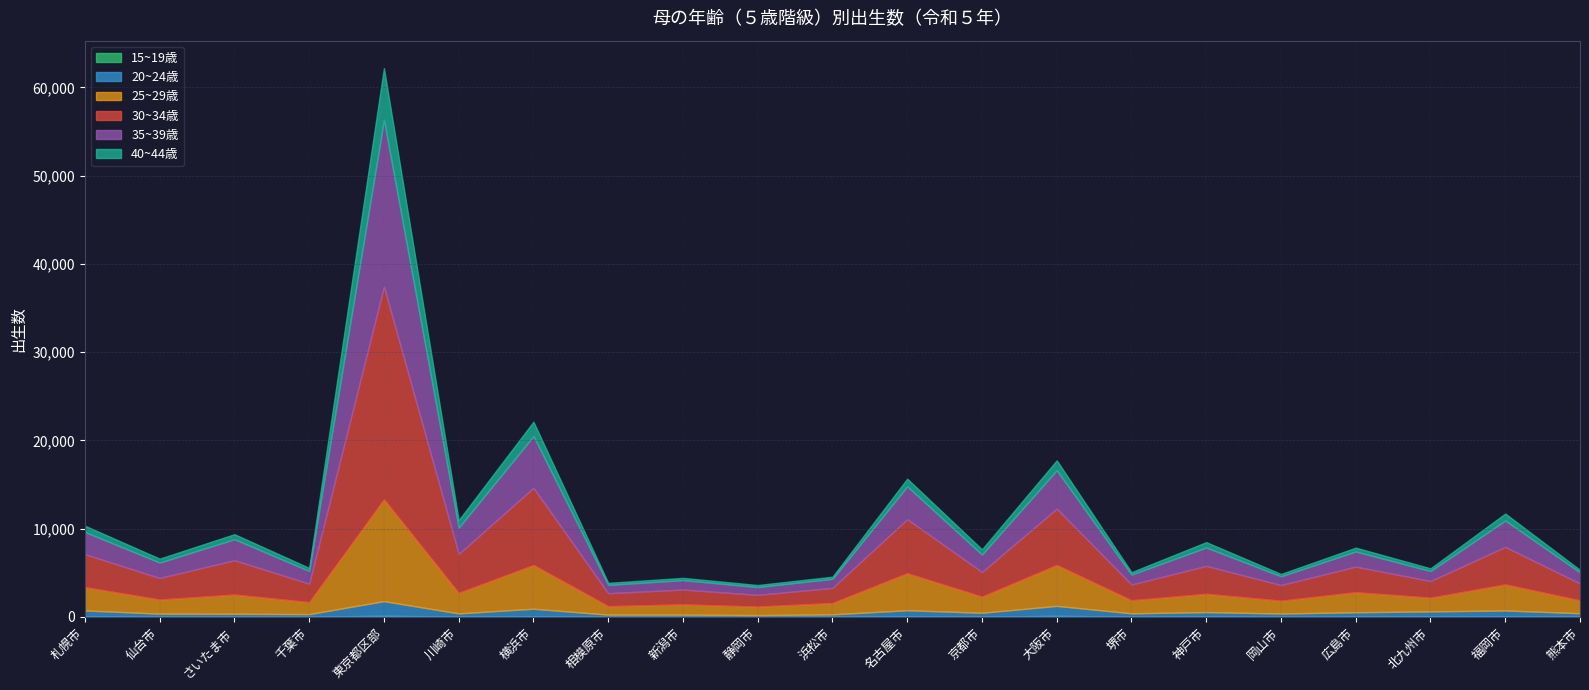

Reading left to right, what are all the values shown in this chart?

15~19歳: 82	19	29	20	131	37	82	25	18	13	25	65	35	122	29	56	26	41	60	50	38
20~24歳: 648	352	323	297	1654	360	842	231	239	193	264	688	432	1126	376	486	359	485	562	676	378
25~29歳: 2637	1592	2179	1352	11538	2318	4952	958	1160	962	1283	4192	1823	4631	1477	2074	1448	2269	1556	2954	1453
30~34歳: 3742	2445	3892	2099	24114	4421	8757	1468	1684	1331	1714	6129	2801	6394	1789	3165	1777	2905	1888	4258	1916
35~39歳: 2513	1746	2380	1431	18893	2976	5852	949	1066	886	1026	3712	1978	4344	1125	2083	992	1712	1127	2979	1250
40~44歳: 709	447	568	354	5848	849	1631	225	254	225	241	874	587	1119	272	607	261	433	308	792	291